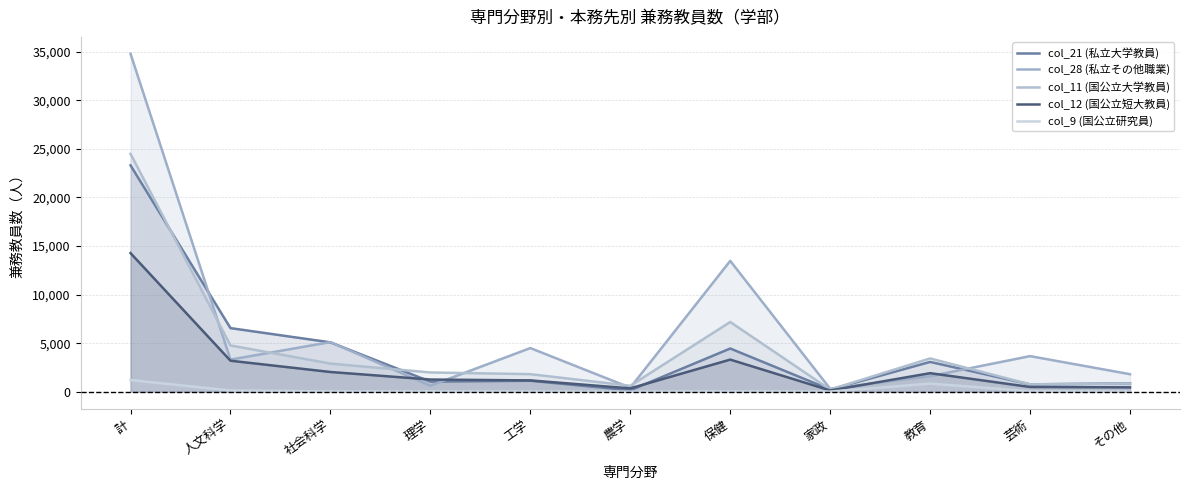

Reading left to right, extract all data points from this chart.

col_21 (私立大学教員): 23304	6547	5081	1037	1127	148	4448	227	3069	756	864
col_28 (私立その他職業): 34786	3304	5109	620	4493	417	13470	301	1602	3664	1803
col_11 (国公立大学教員): 24481	4763	2895	1981	1807	610	7177	218	3428	756	846
col_12 (国公立短大教員): 14268	3191	2030	1255	1165	347	3306	128	1908	489	449
col_9 (国公立研究員): 1201	126	32	39	25	6	38	17	835	55	28